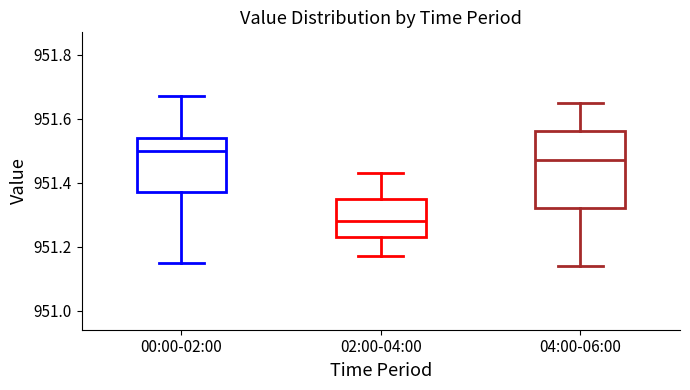

Which box is the tallest, from its lower edge to its upper edge?

04:00-06:00